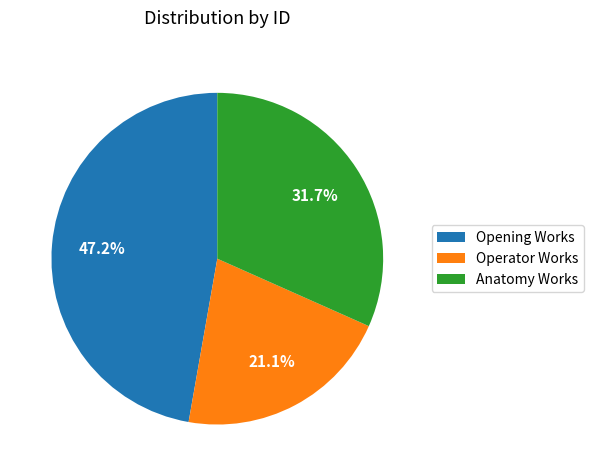

Approximately how many times larger is the value at Operator Works compared to Opening Works?

0.4